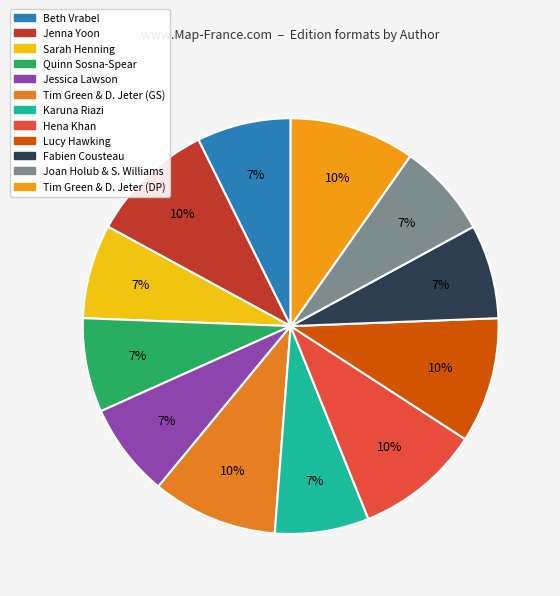

Which slice is the smallest?

Fabien Cousteau